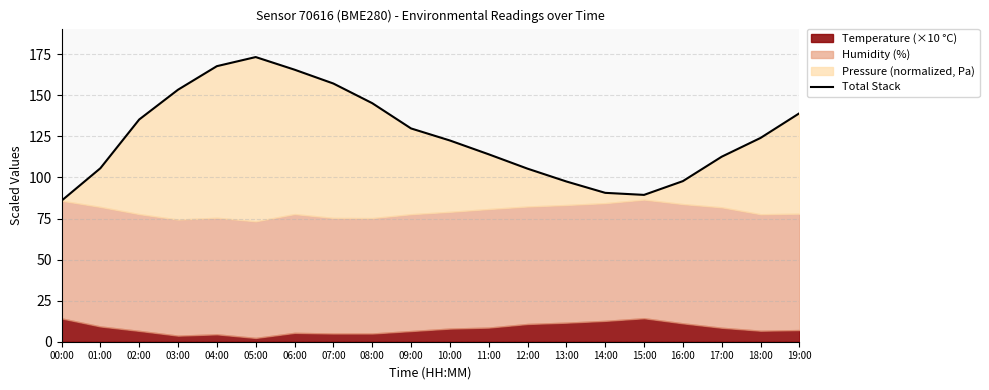

Reading left to right, what are all the values shown in this chart?

00:00=85.8	01:00=105.6	02:00=135.3	03:00=153.4	04:00=167.8	05:00=173.3	06:00=165.6	07:00=157.2	08:00=145.2	09:00=129.8	10:00=122.5	11:00=114.1	12:00=105.4	13:00=97.5	14:00=90.6	15:00=89.4	16:00=97.8	17:00=112.6	18:00=124.1	19:00=139.1